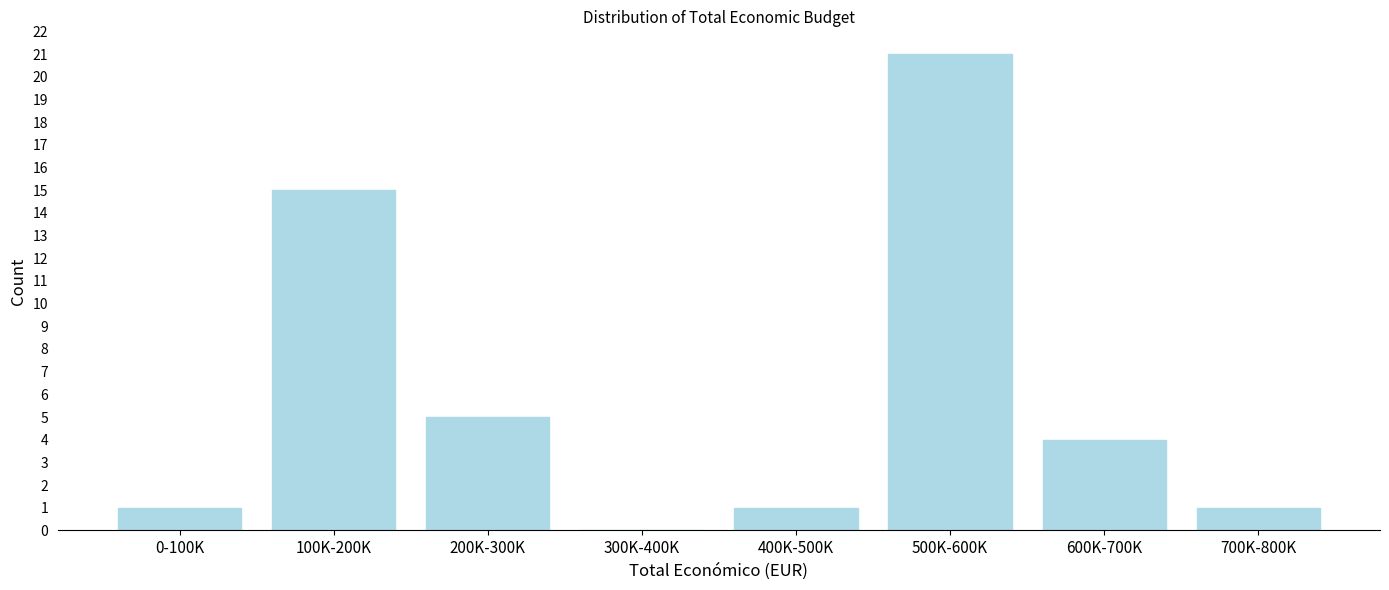

Reading left to right, transcribe all the data shown in this chart.

0-100K=1	100K-200K=15	200K-300K=5	300K-400K=0	400K-500K=1	500K-600K=21	600K-700K=4	700K-800K=1